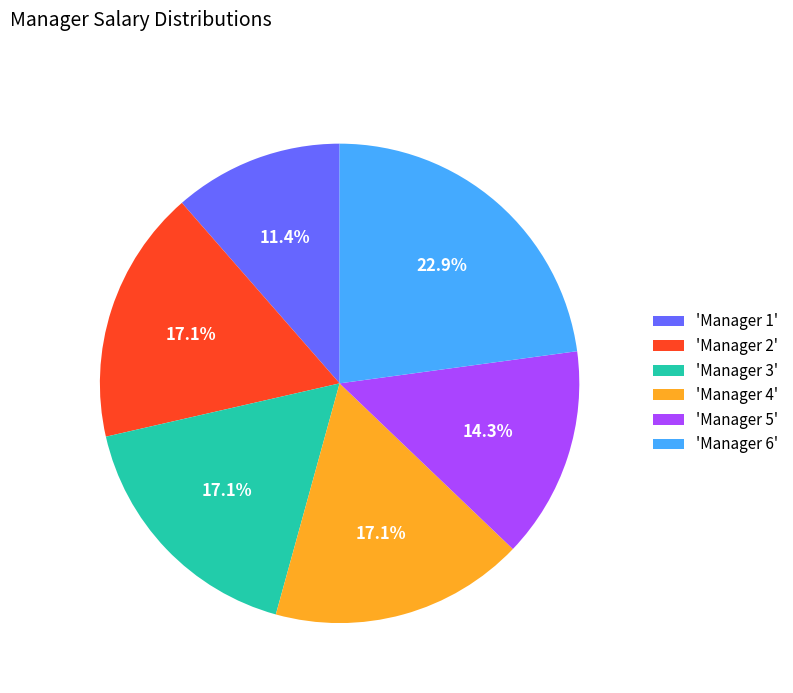

What is the ratio of the value at 'Manager 5' to the value at 'Manager 3'?

0.8